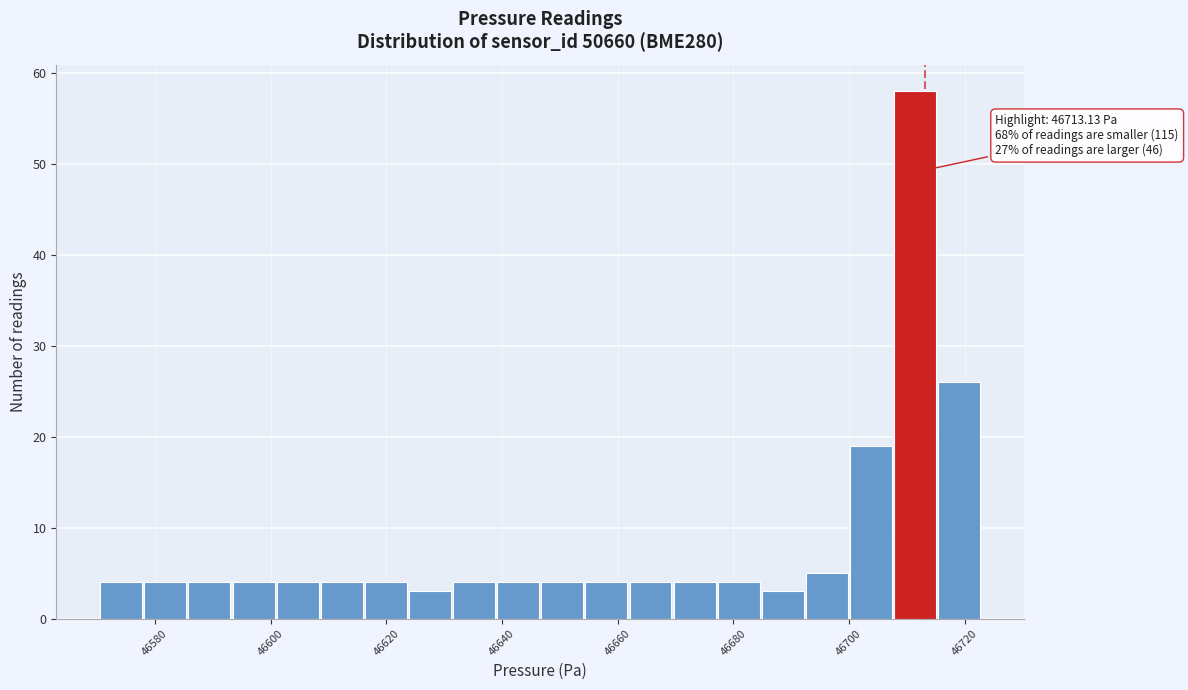

Read against the x-axis, roughly where is the centre of the tallest bar?

46712